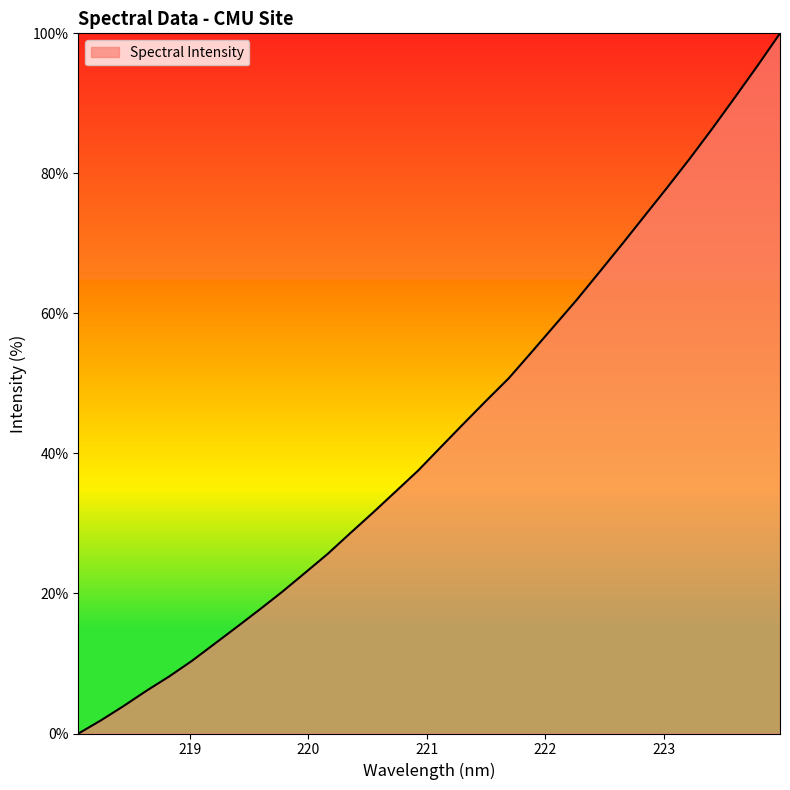

What is the maximum value shown in the chart?

100.0